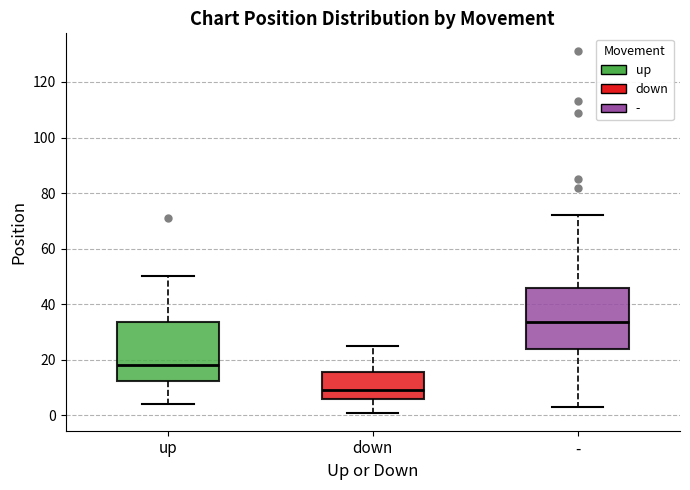

Reading left to right, read every box against the y-axis: the position of its median line, the range the box covers, and the ends of its whiskers. The values are not printed on the chart, so give them approximately, as read against the axis.

up: median 18, box 12 to 34, whiskers 4 to 50
down: median 10, box 6 to 16, whiskers 2 to 26
-: median 34, box 24 to 46, whiskers 4 to 72